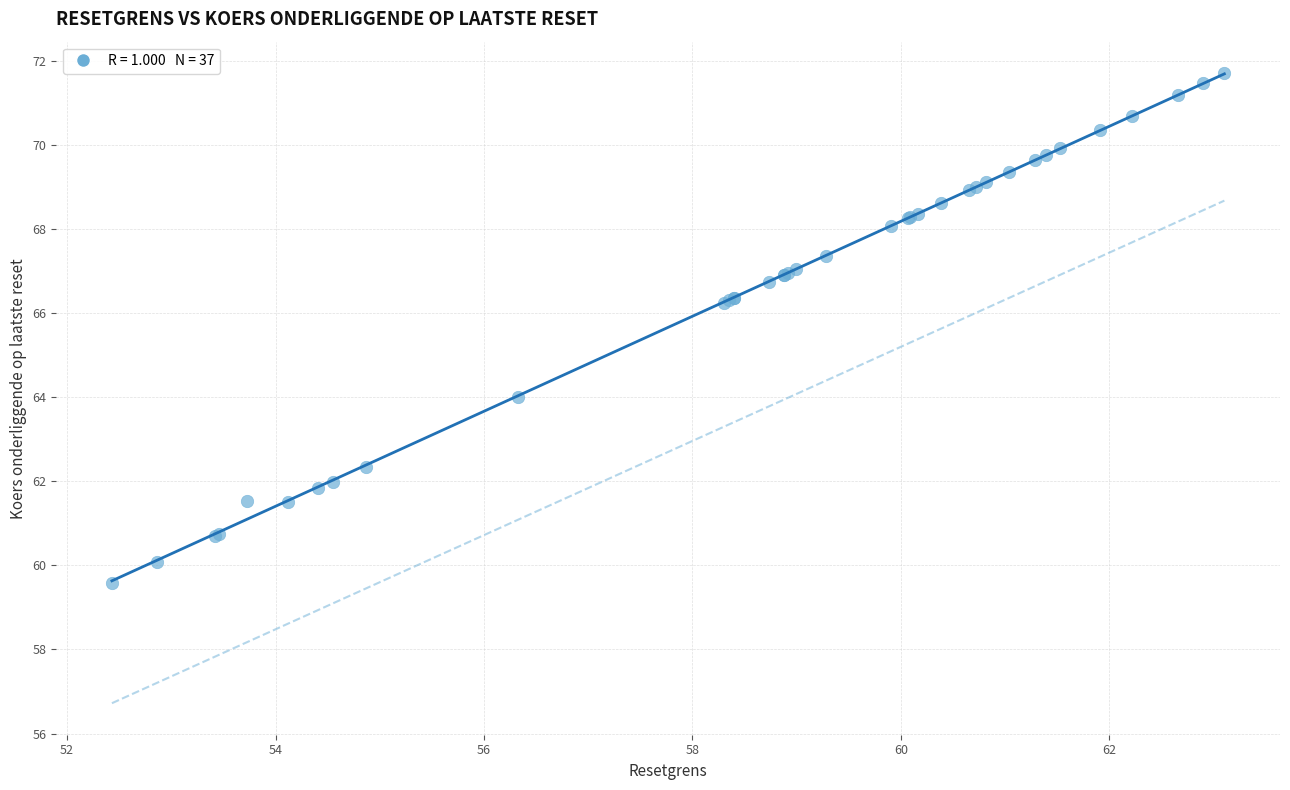

What Y value in the scatter plot is closest to 65?

64.0